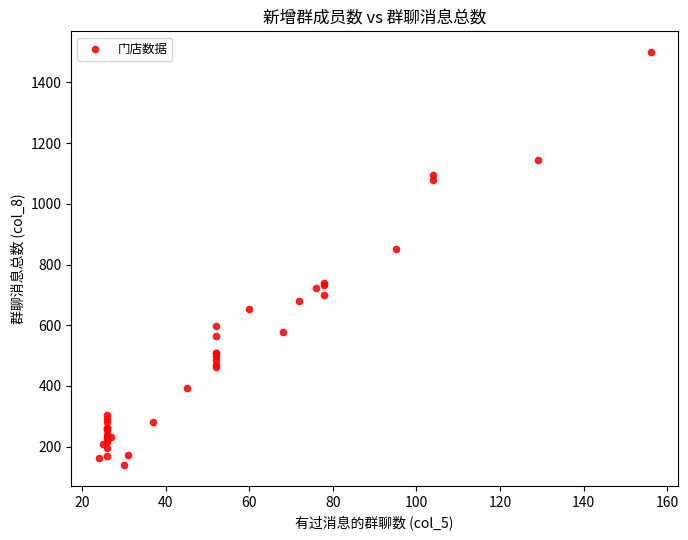

What Y value in the scatter plot is closest to 819?

850